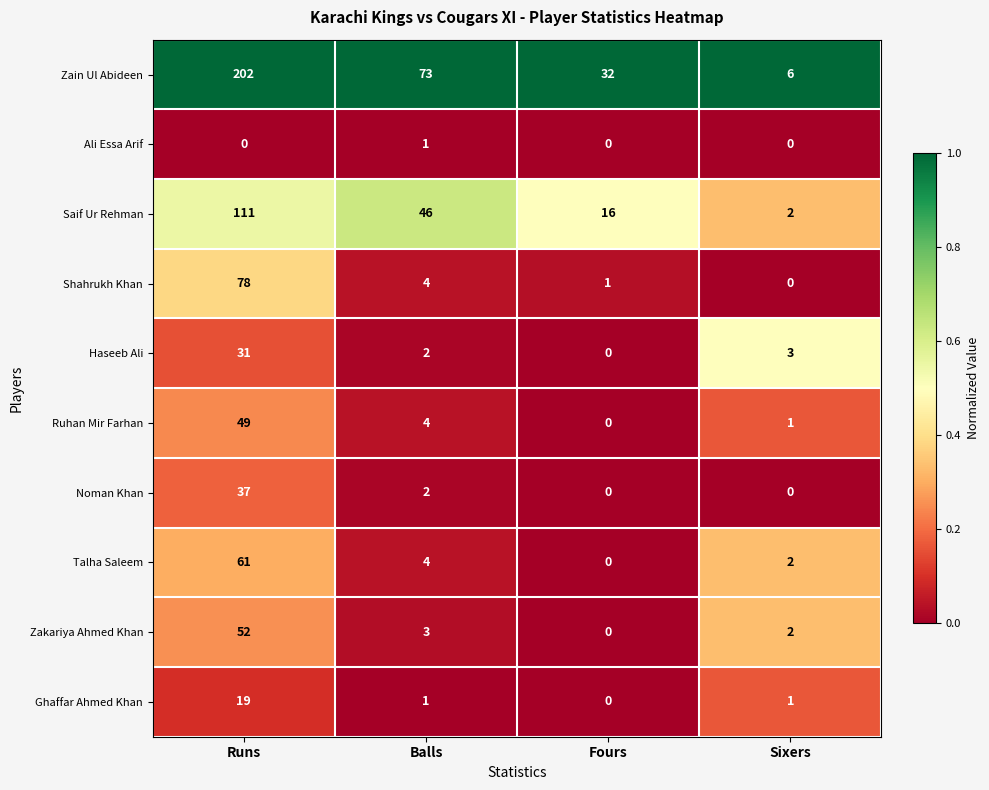

The value of Ghaffar Ahmed Khan at Balls is 1. True or false?

True